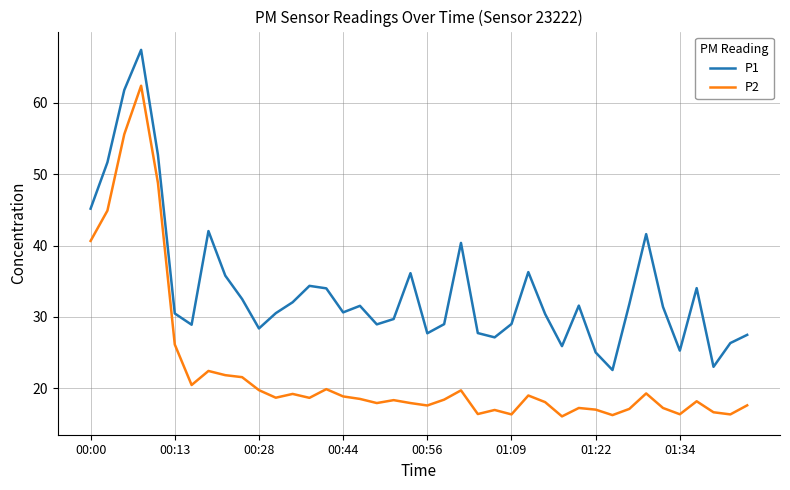

Which series has the widest spread of values?

P2